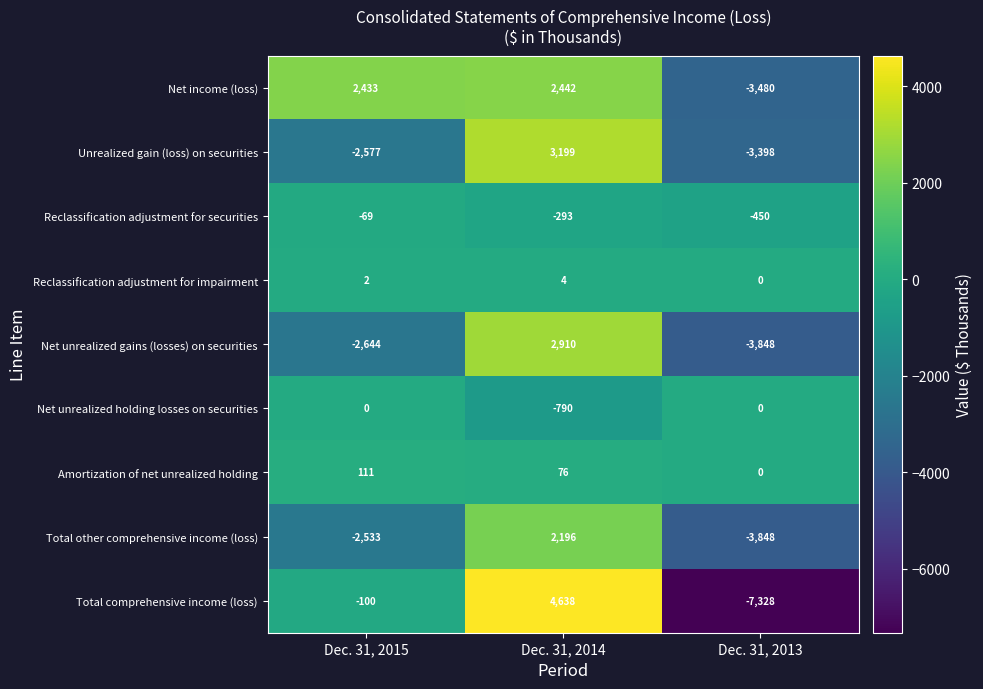

At how many categories does at least one series exceed 1205?

2